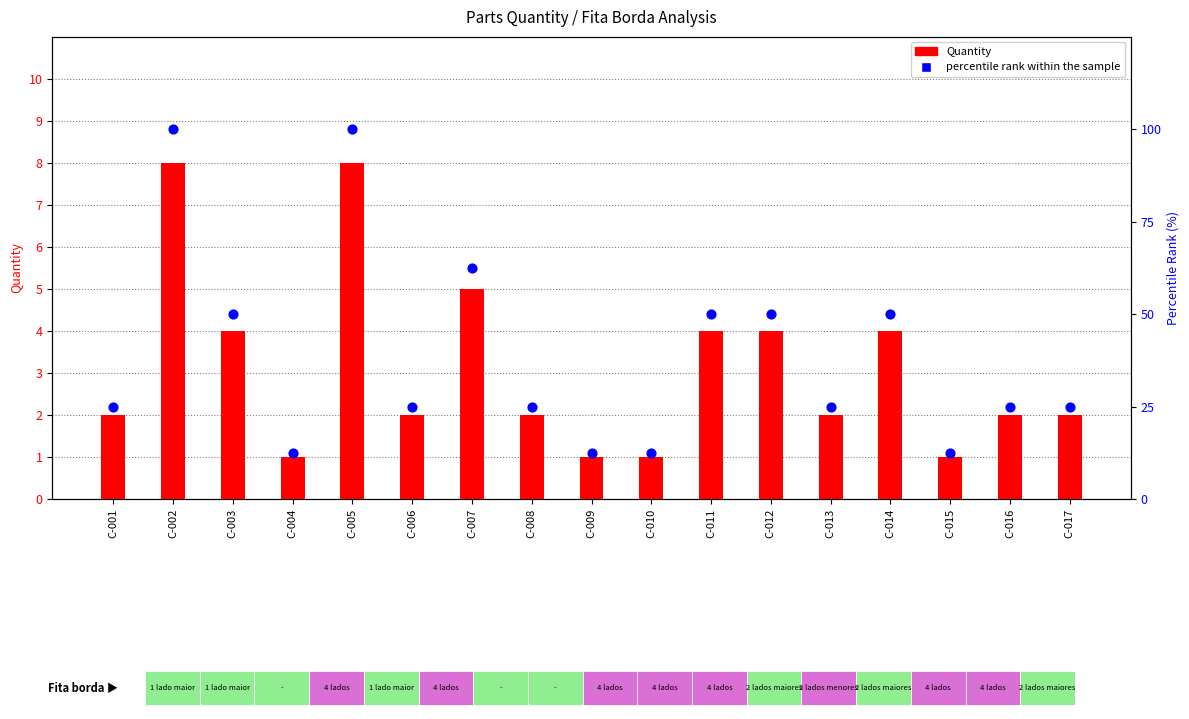

At which category is the sum across all series the highest?

C-002